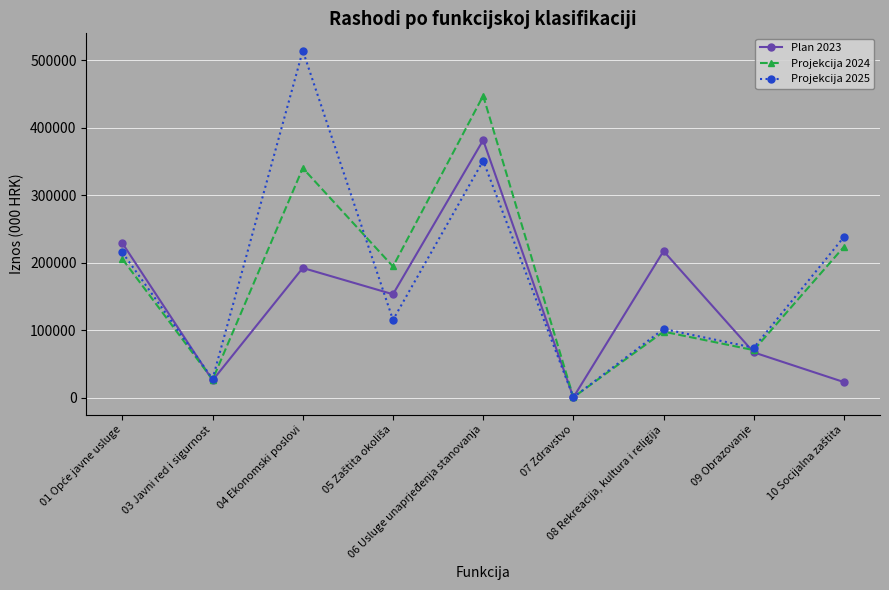

Rank the series by their maximum value, from highest to lowest.

Projekcija 2025, Projekcija 2024, Plan 2023